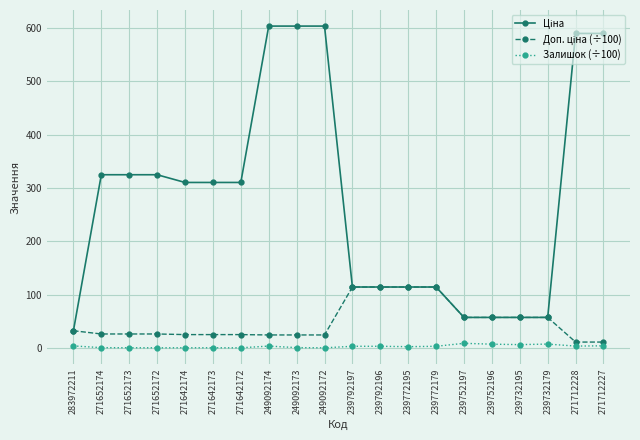

What is the total value across all series at 249092172?

627.9